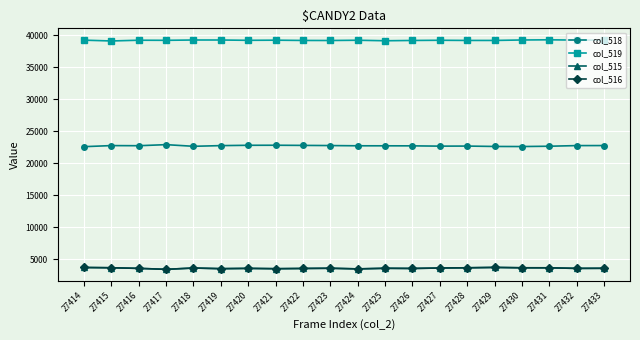

Which series has the largest total across all categories?

col_519